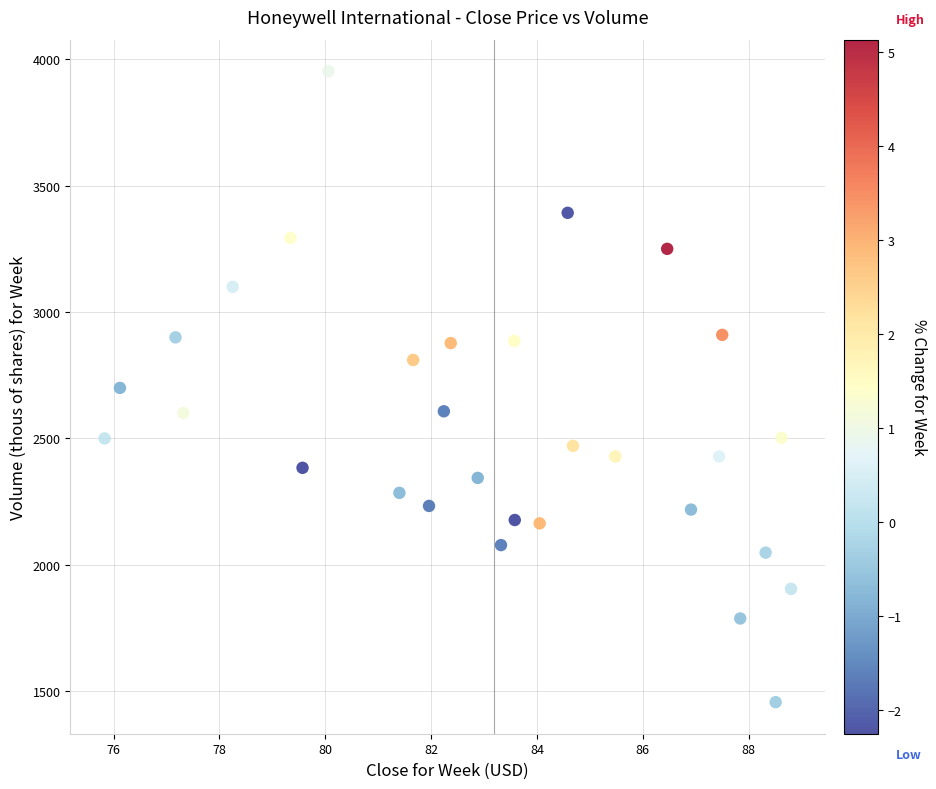

What is the range of X values (max minus min)?

13.0